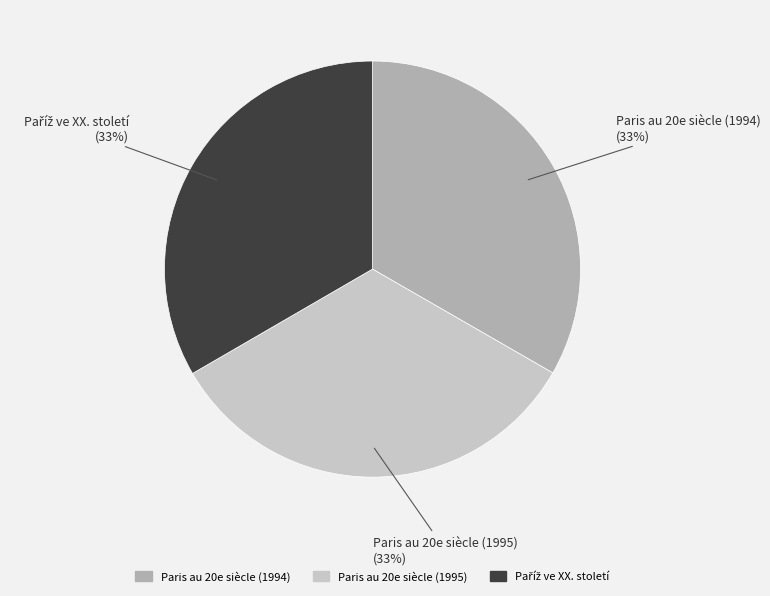

To the nearest percent, what percentage of the pie is Paris au 20e siècle (1994)?

33%